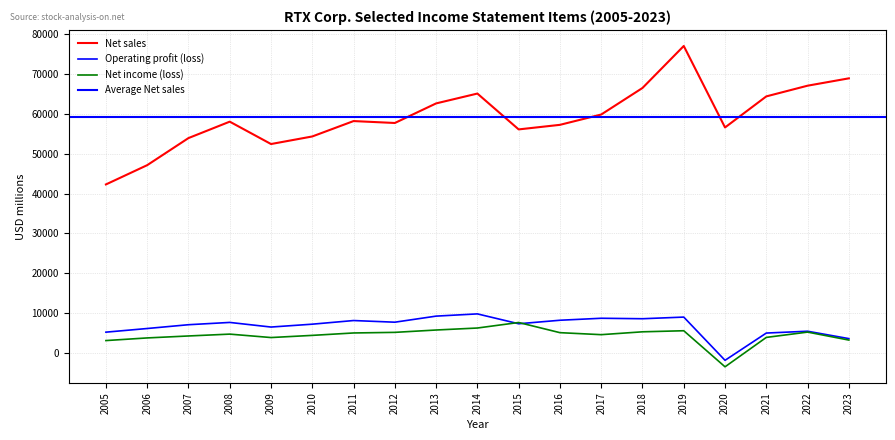

Which category has the lowest value across all series?

2020